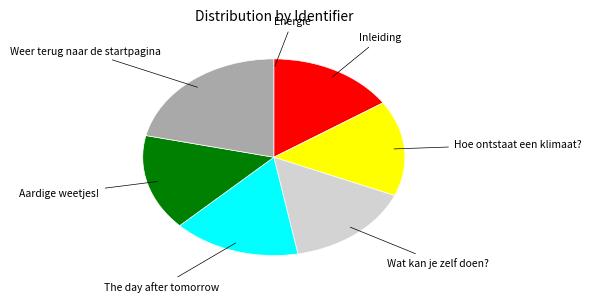

Approximately how many times larger is the value at Wat kan je zelf doen? compared to The day after tomorrow?

1.0